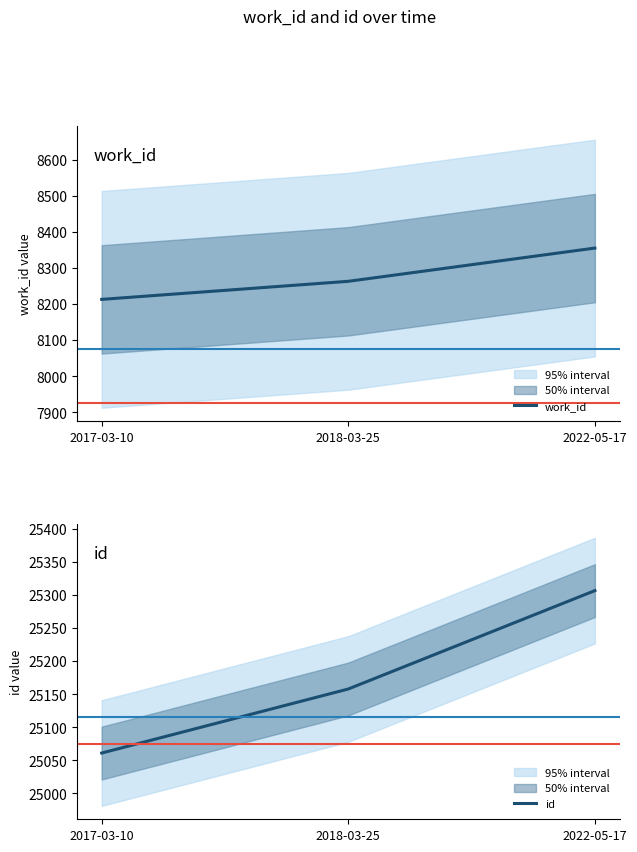

How many values in the id series are below 25158?

1